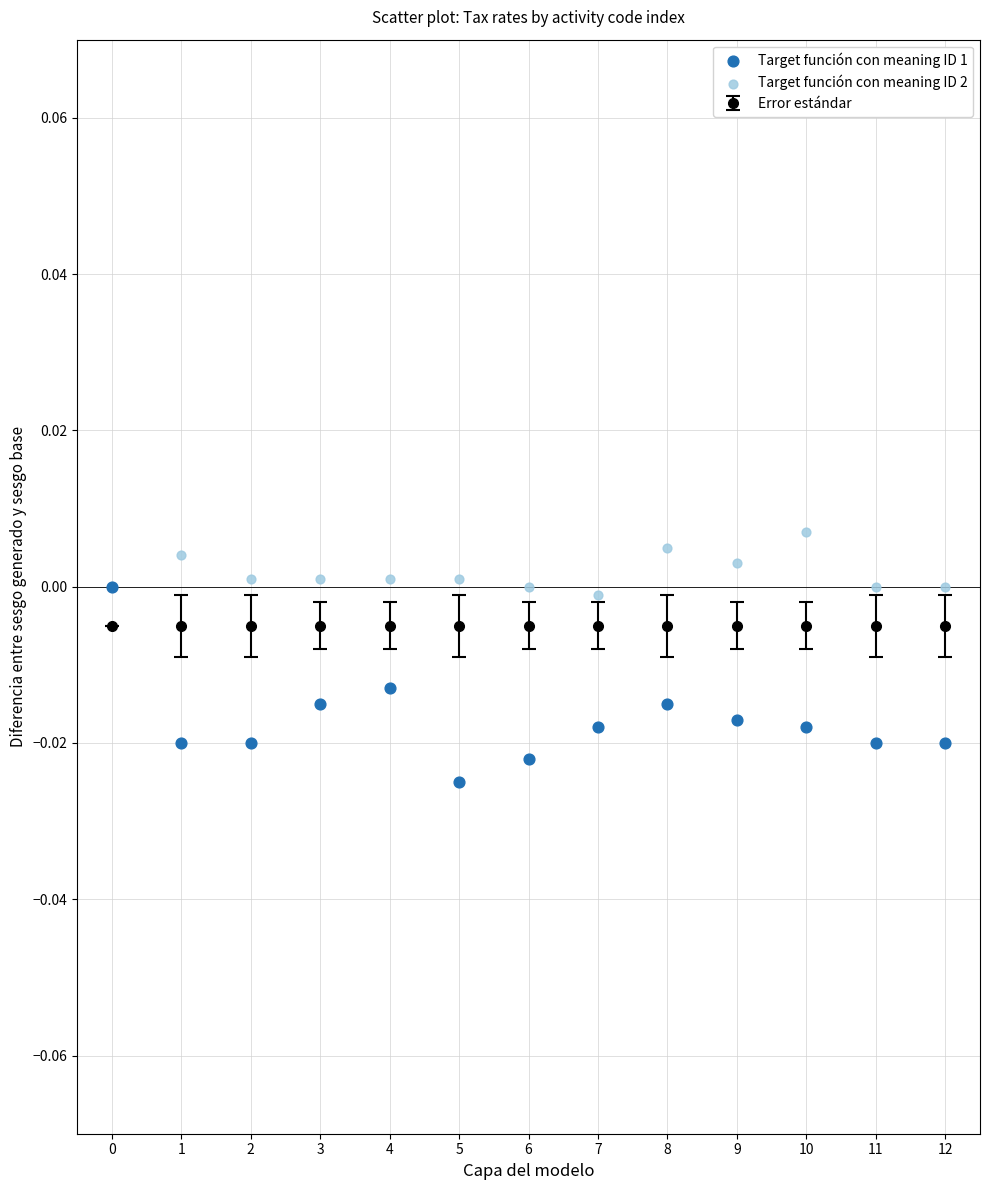

Which series reaches the maximum Y coordinate?

Target función con meaning ID 2